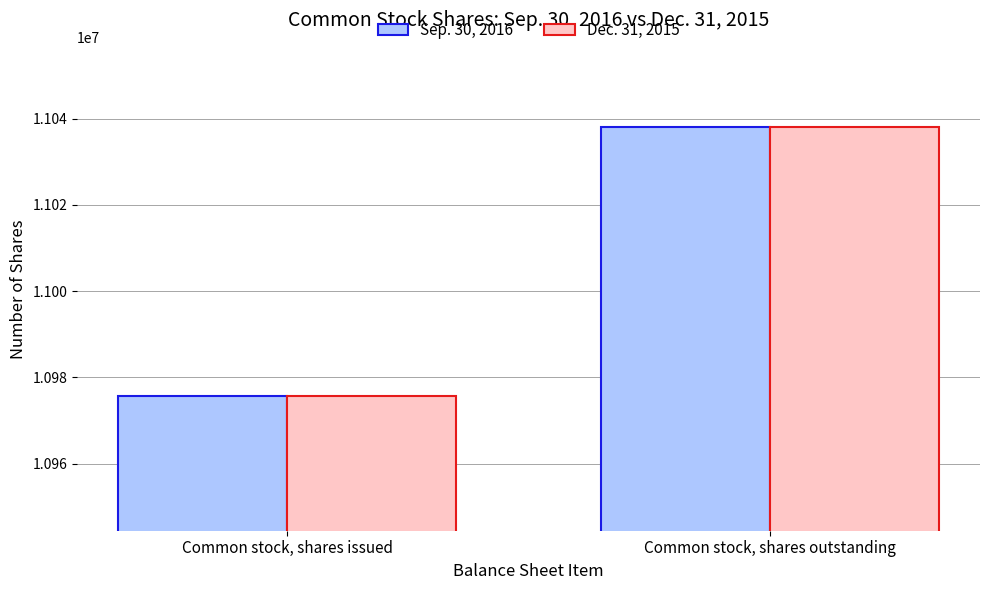

What is the label of the 2nd bar from the right?

Common stock, shares issued